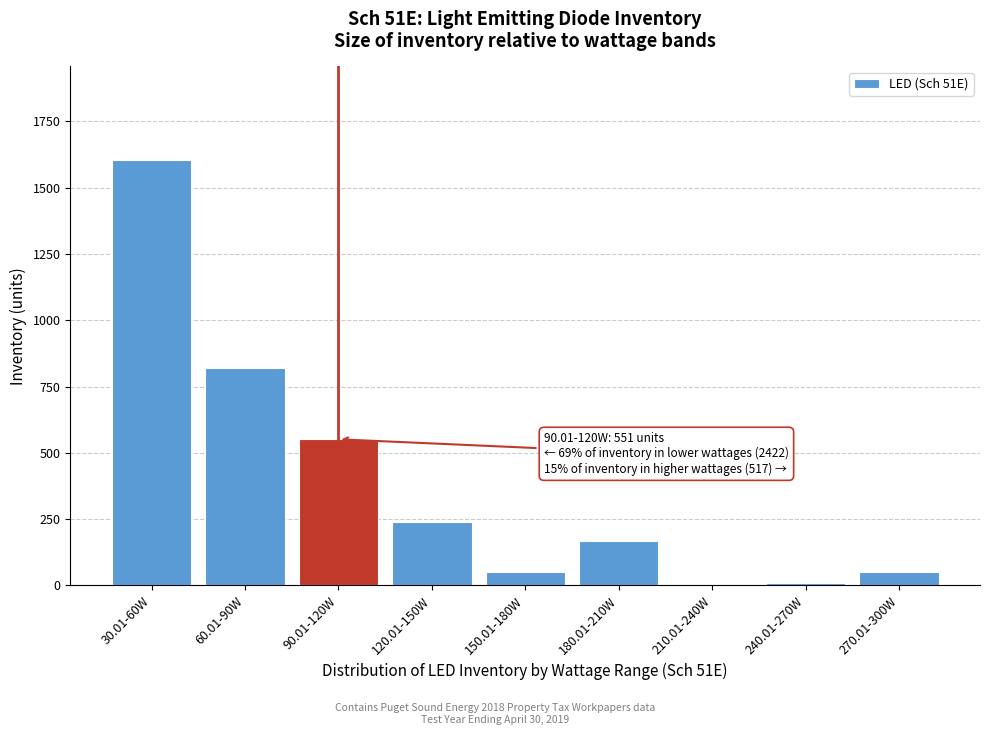

Reading left to right, what are all the values shown in this chart?

30.01-60W=1604	60.01-90W=818	90.01-120W=551	120.01-150W=240	150.01-180W=49	180.01-210W=169	210.01-240W=0	240.01-270W=10	270.01-300W=49